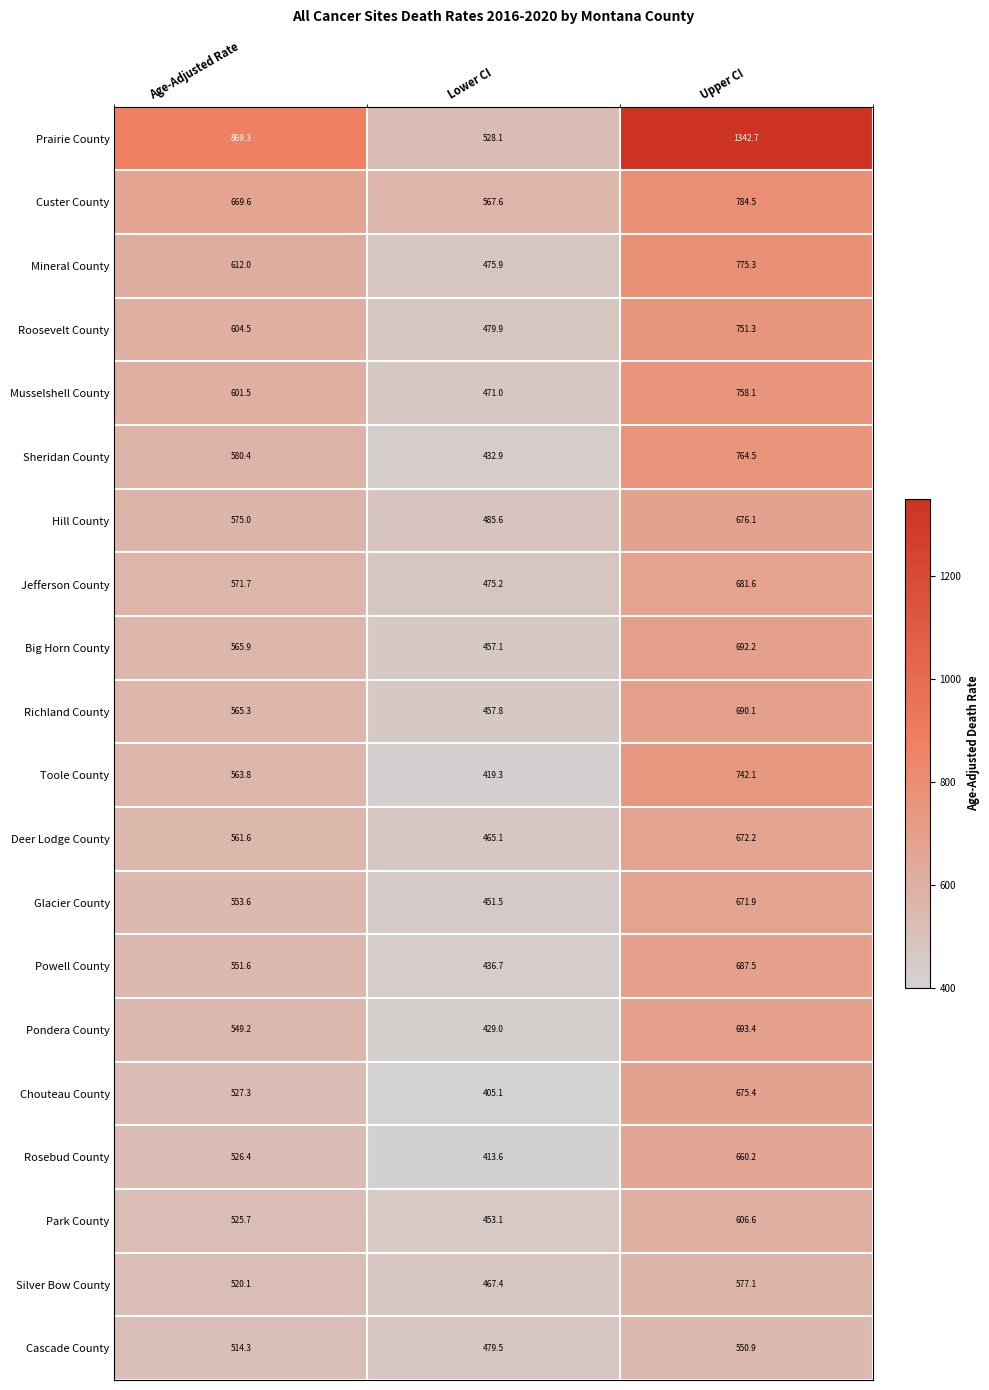

Between Age-Adjusted Rate and Lower CI, which series saw the biggest shift?

Prairie County